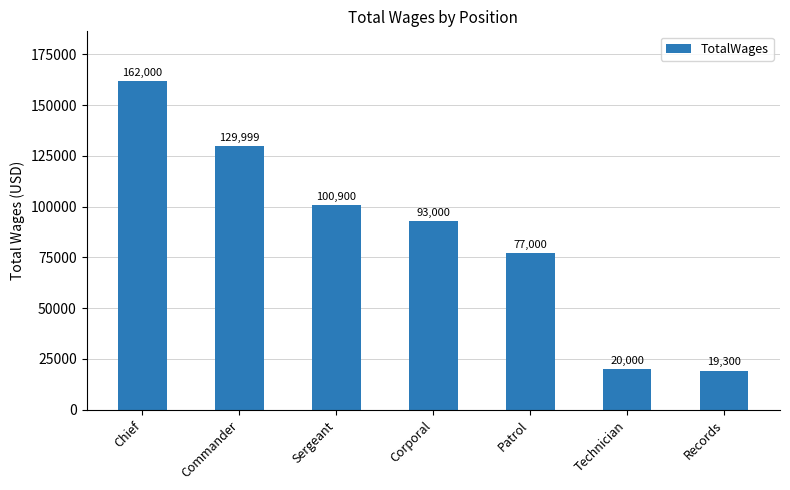

What is the maximum value shown in the chart?

162000